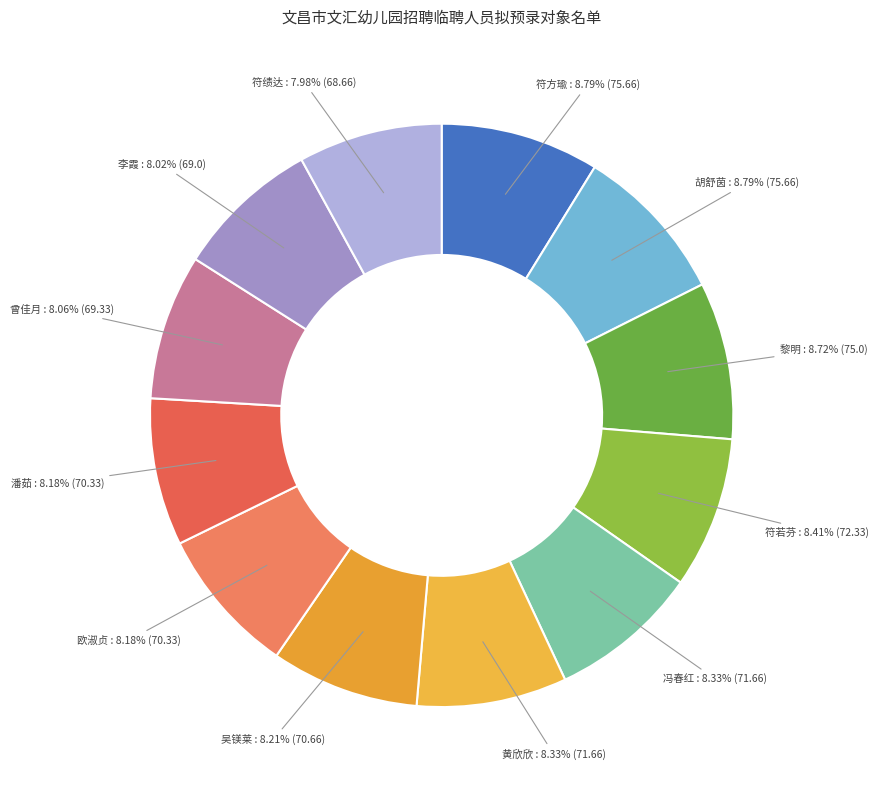

What is the ratio of the value at 欧淑贞 to the value at 黎明?

0.9